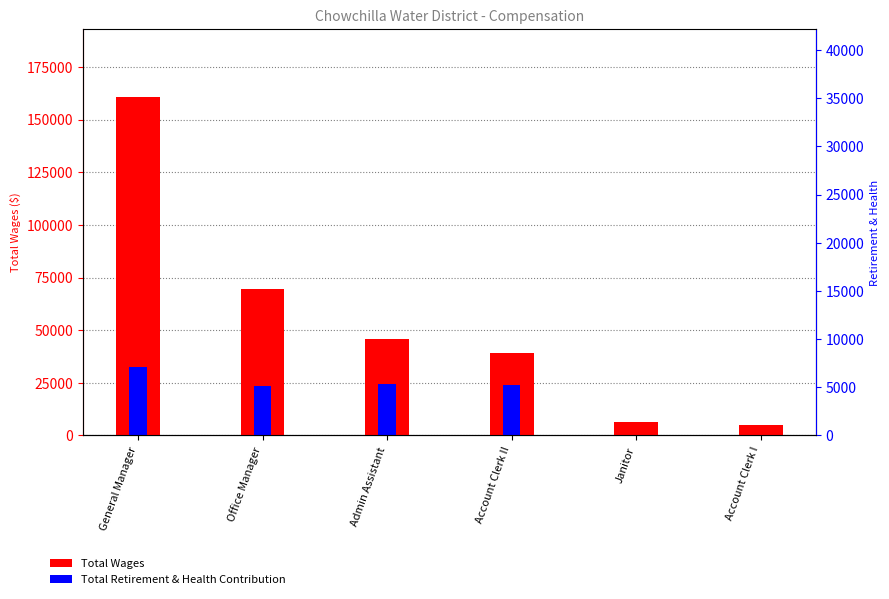

What is the lowest value of the Total Wages series?

4876